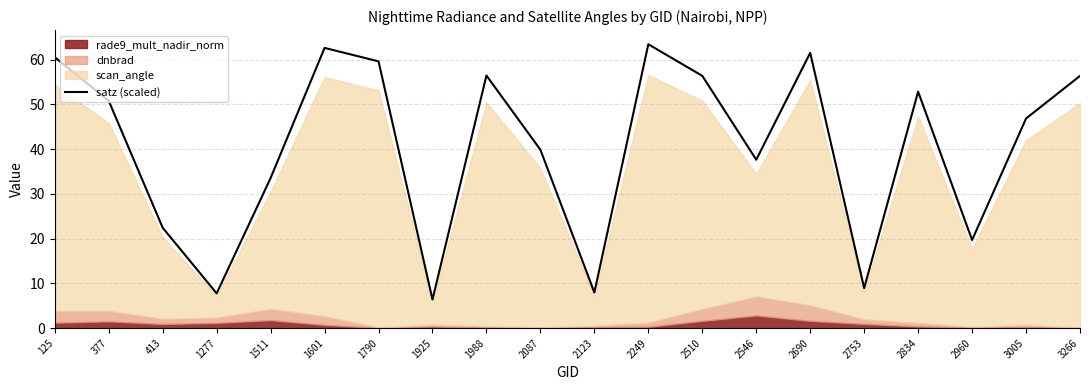

The value of satz (scaled) at 413 is 38.1. True or false?

False